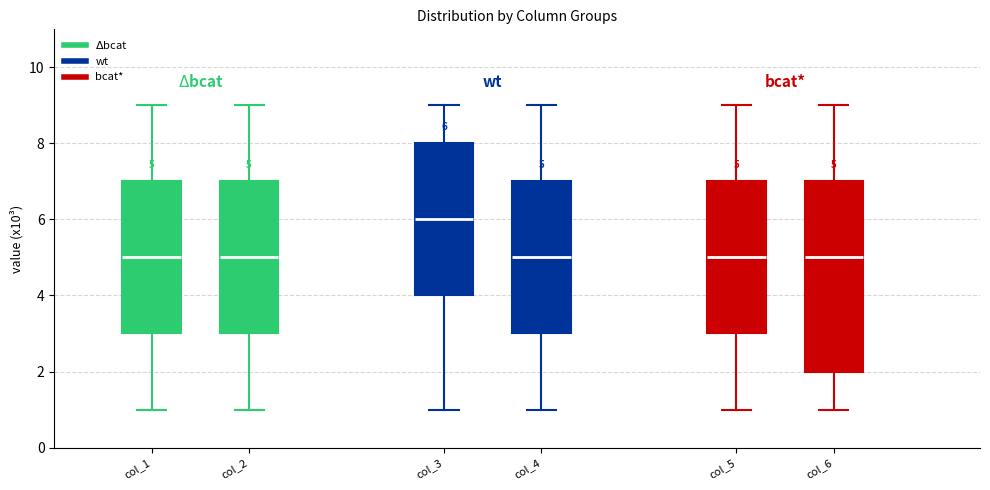

Which box has the highest median line?

col_3